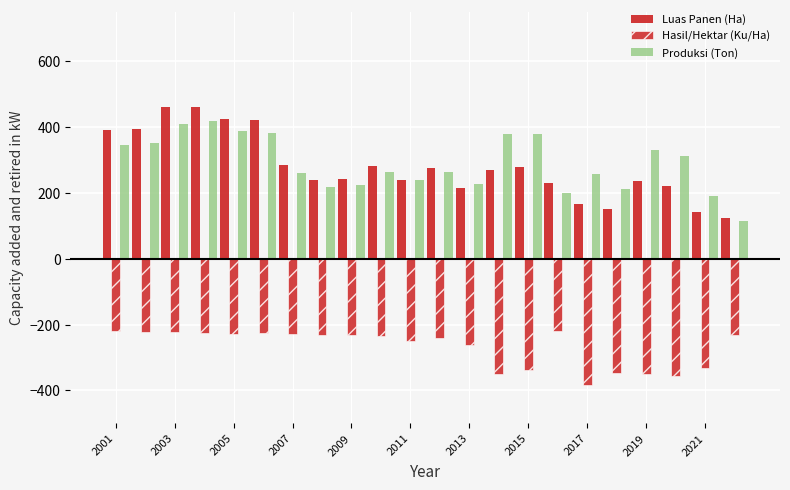

Are the bars grouped side by side (vs. stacked)?

Yes